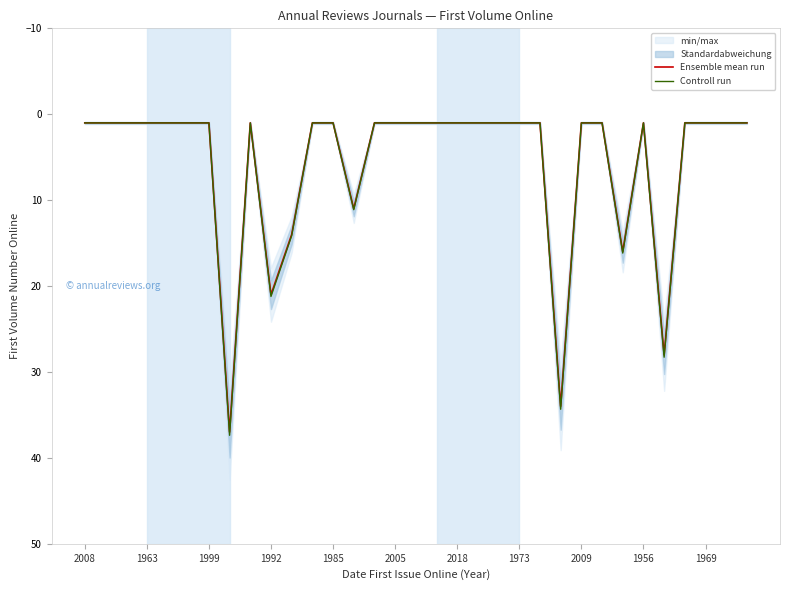

Rank the series by their maximum value, from lowest to highest.

Ensemble mean run, Controll run